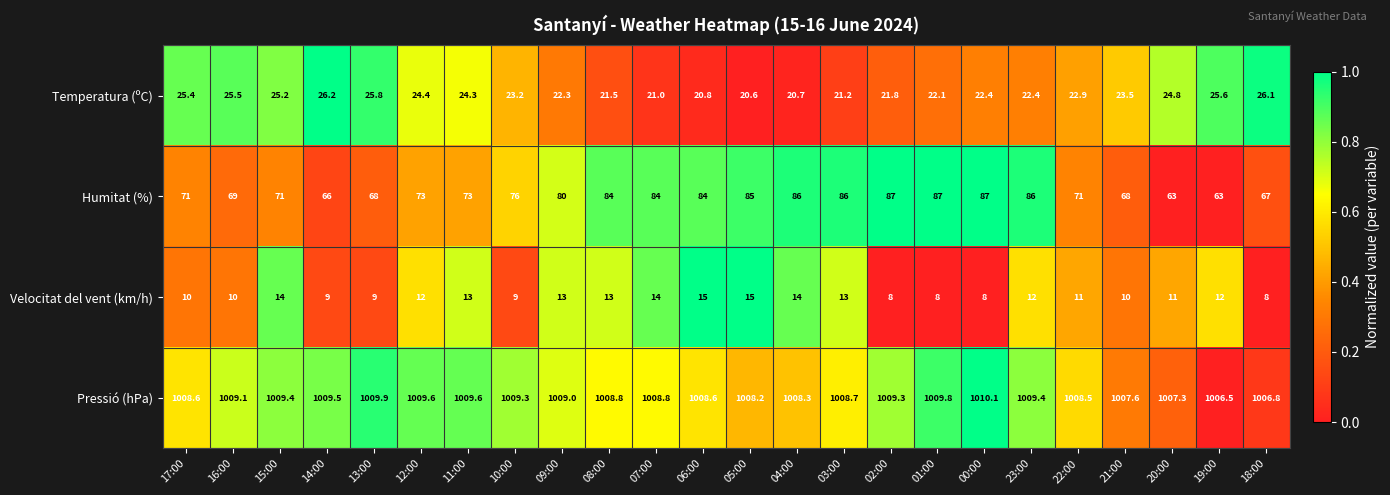

What is the total value across all series at 07:00?

1127.8